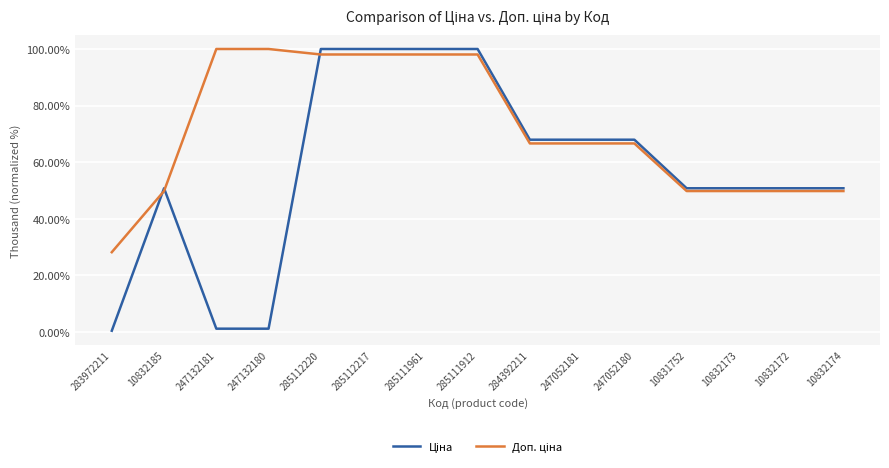

What is the greatest value displayed?

100.0